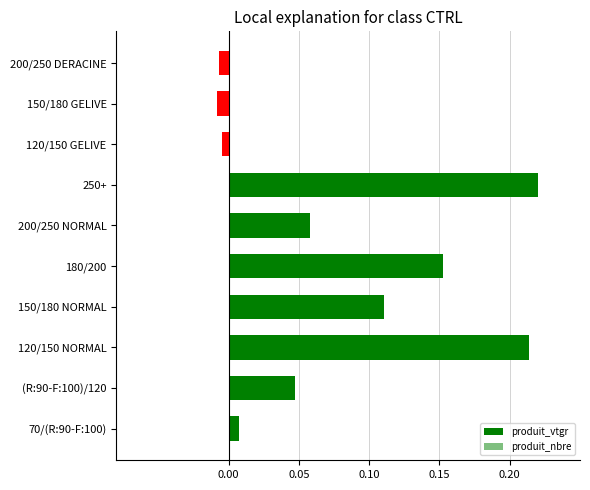

What position from the right is (R:90-F:100)/120?

9